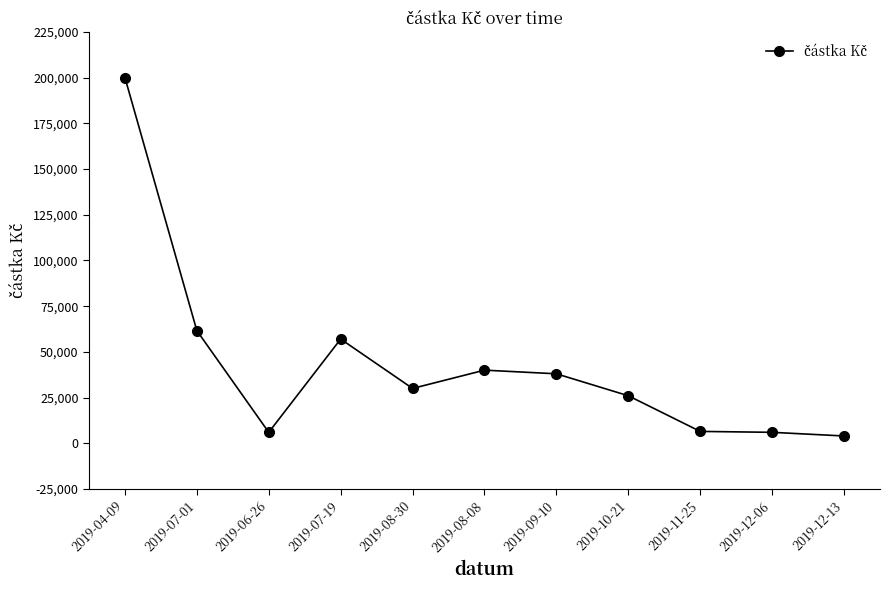

What is the value of the 4th point from the left?

57000